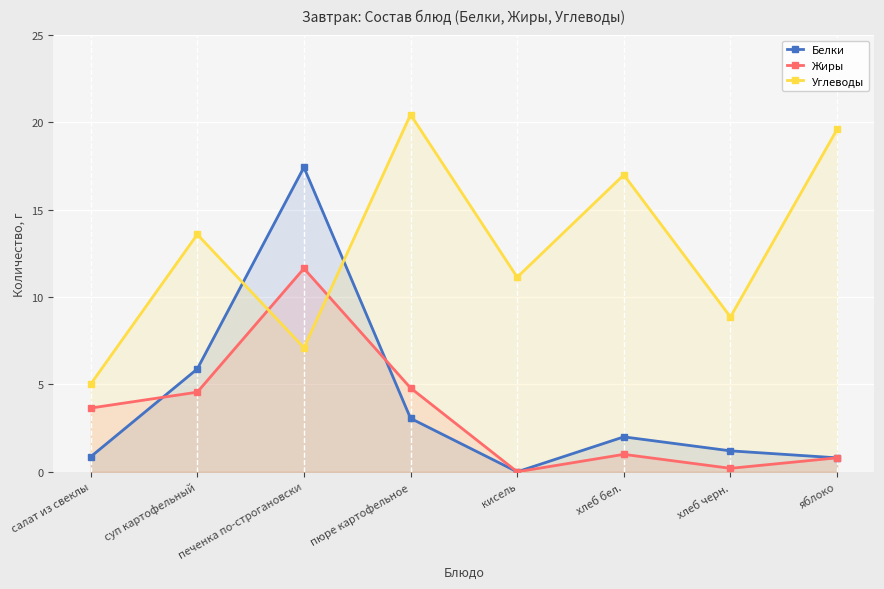

Rank the categories by Белки value from lowest to highest.

кисель, яблоко, салат из свеклы, хлеб черн., хлеб бел., пюре картофельное, суп картофельный, печенка по-строгановски